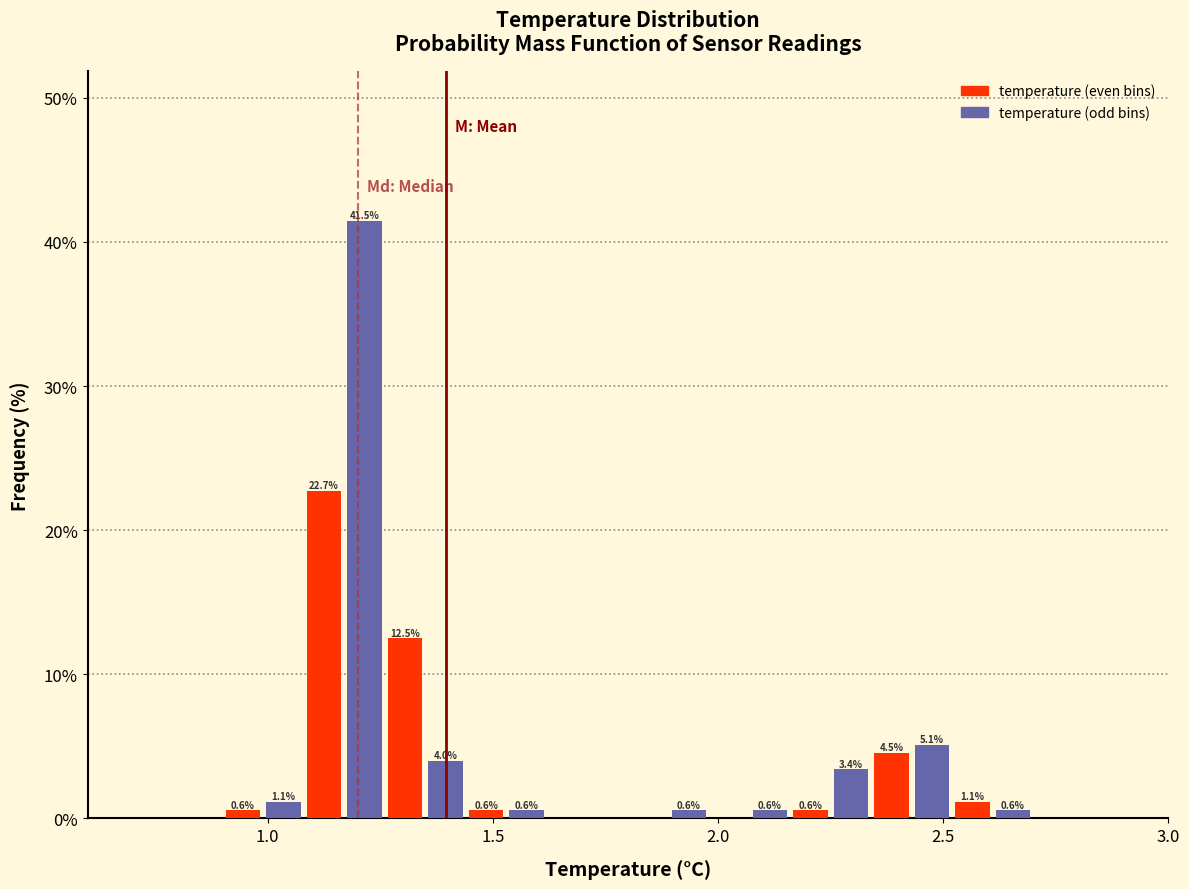

Read against the x-axis, roughly where is the centre of the tallest bar?

1.20